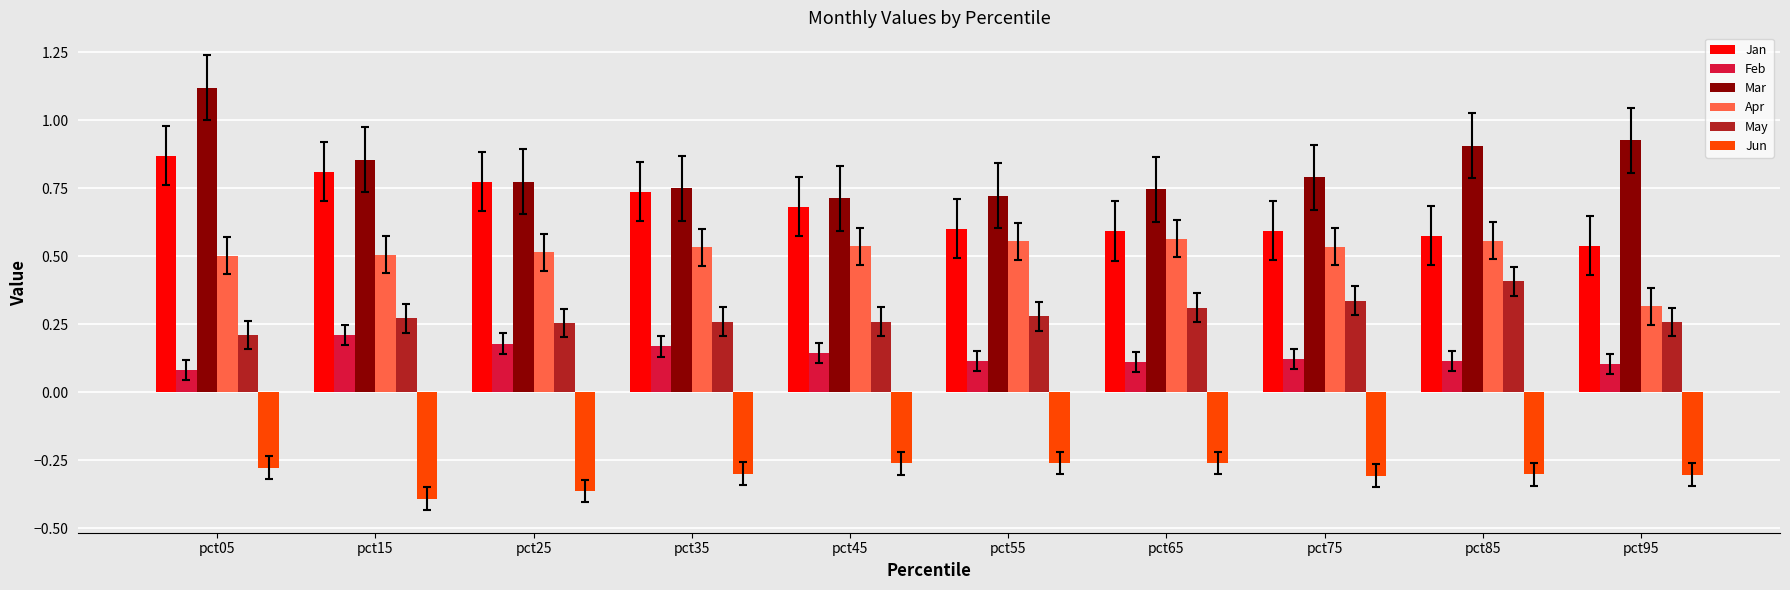

Count the Mar values in the range 0 to 1.

9